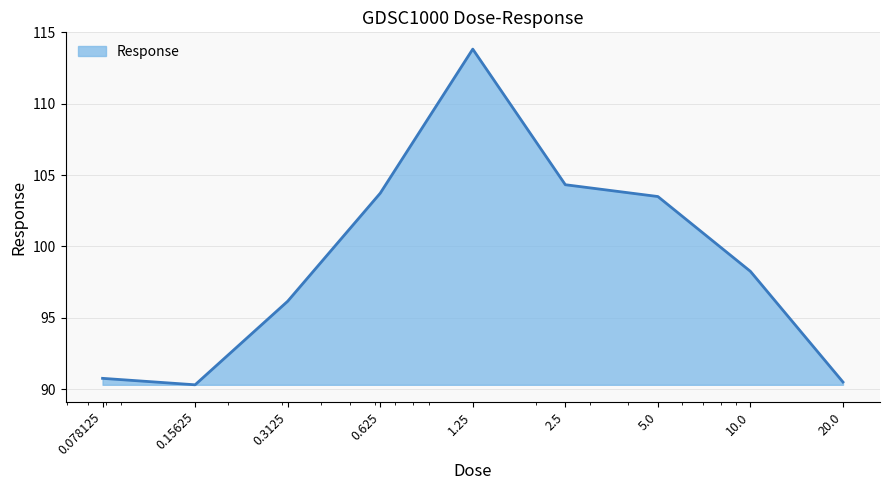

How many values are below 98?

4